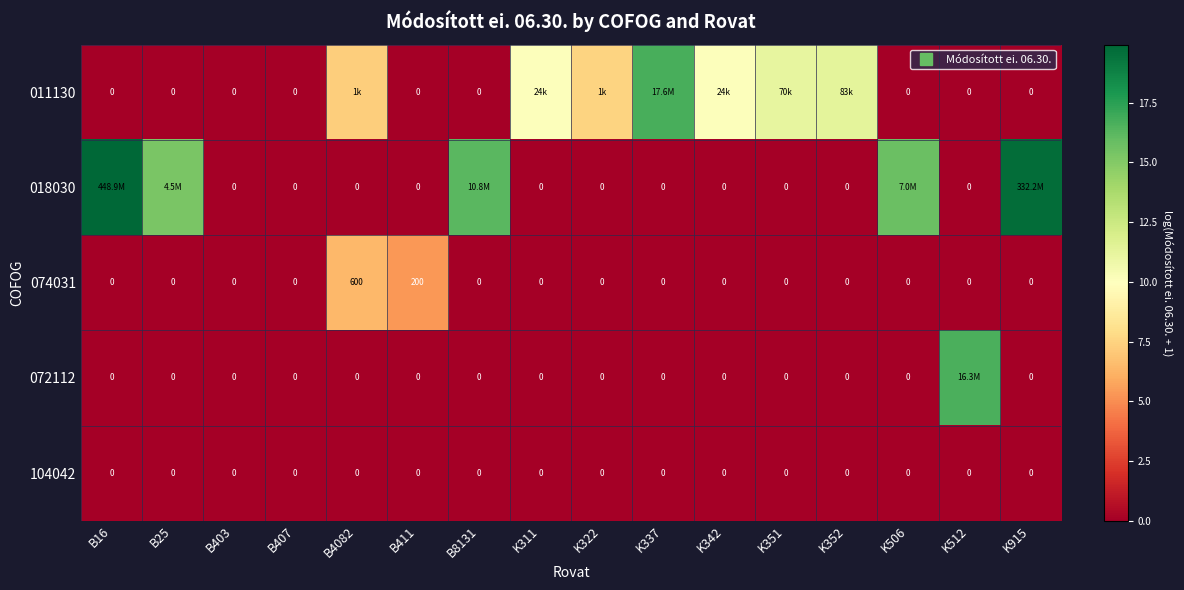

What is the sum of the 018030 values at B411 and B25?

15.3